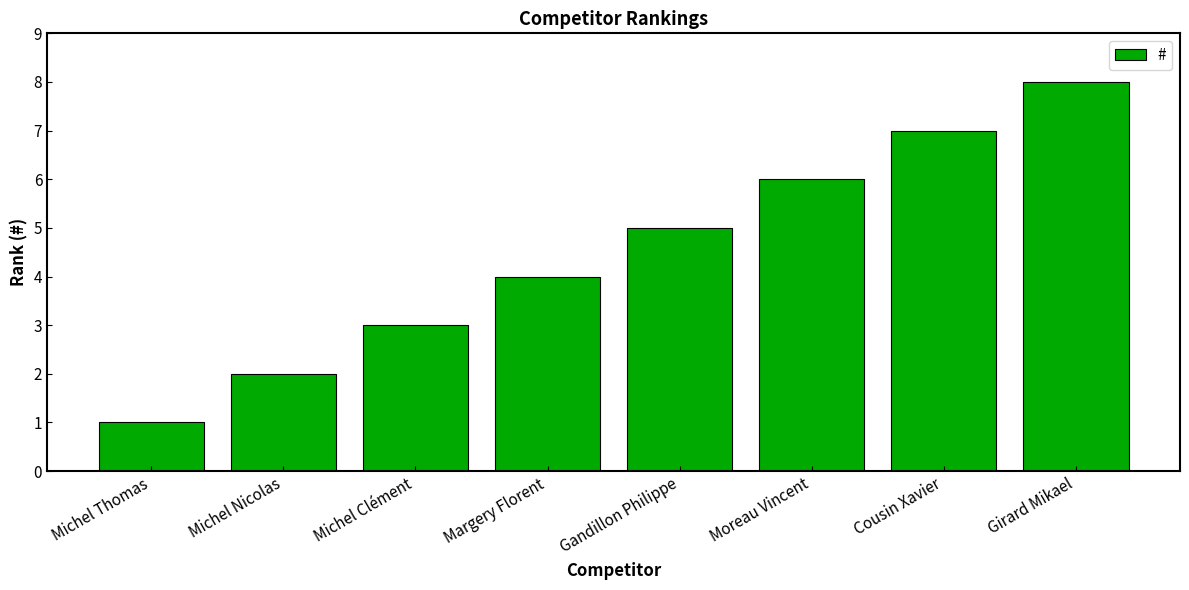

Reading right to left, what are all the values shown in this chart?

8	7	6	5	4	3	2	1